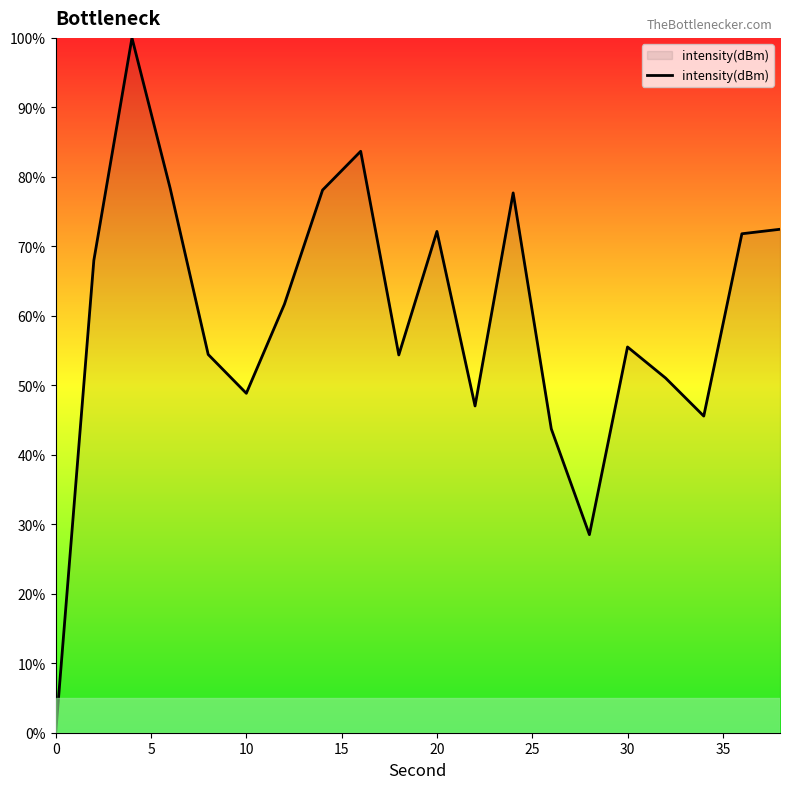

How many lines are shown in the chart?

1